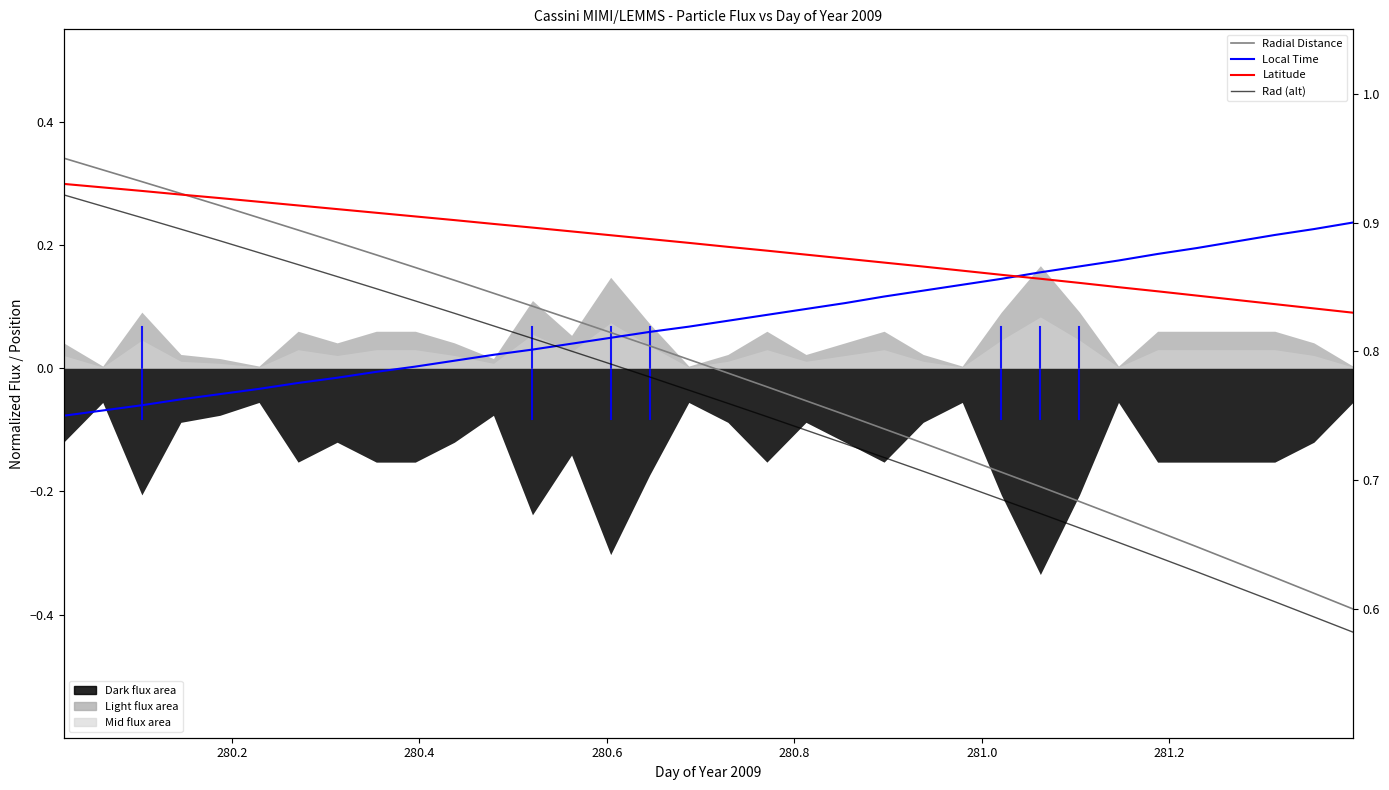

List the series in order of their overall mean, highest first.

Latitude, Local Time, Radial Distance, Rad (alt)